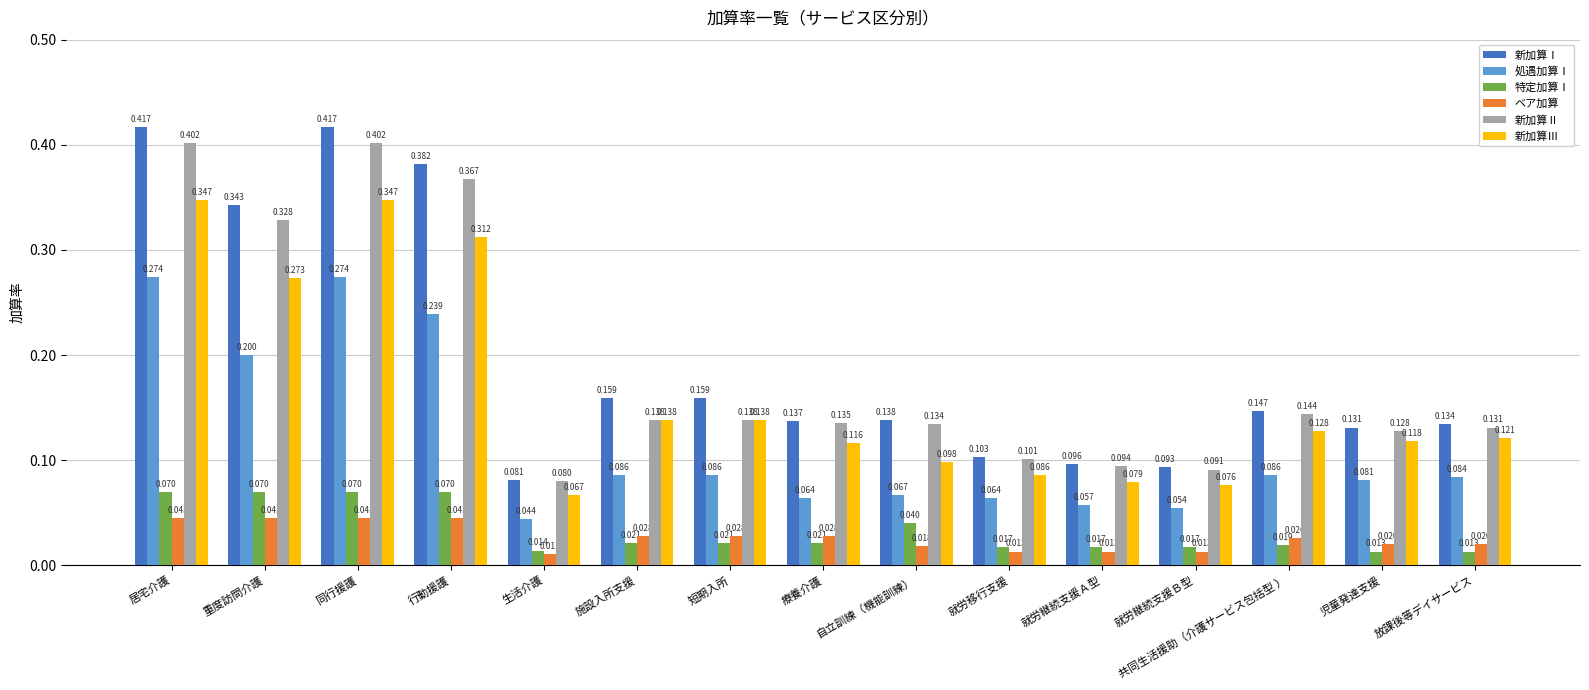

What are all the series names shown in the legend?

新加算Ⅰ, 処遇加算Ⅰ, 特定加算Ⅰ, ベア加算, 新加算Ⅱ, 新加算Ⅲ